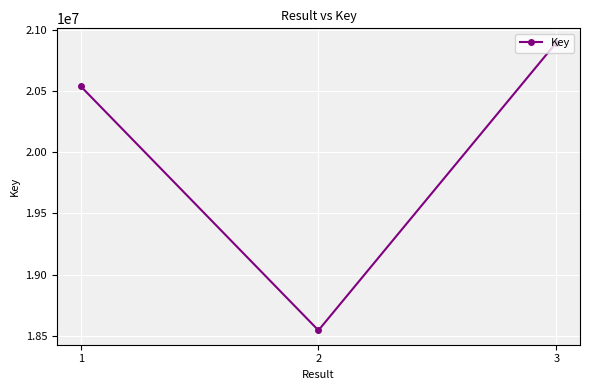

Count the number of data series in this chart.

1